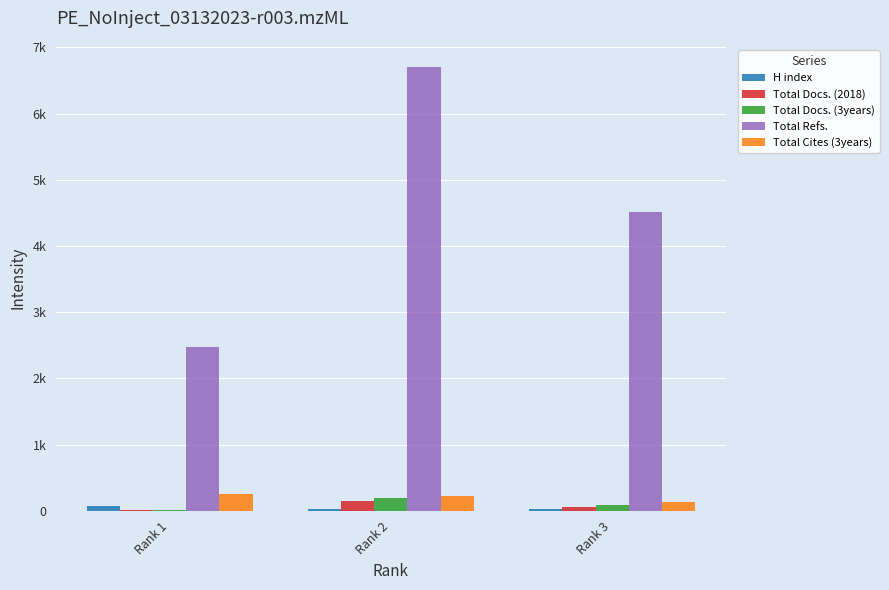

Are the bars grouped side by side (vs. stacked)?

Yes